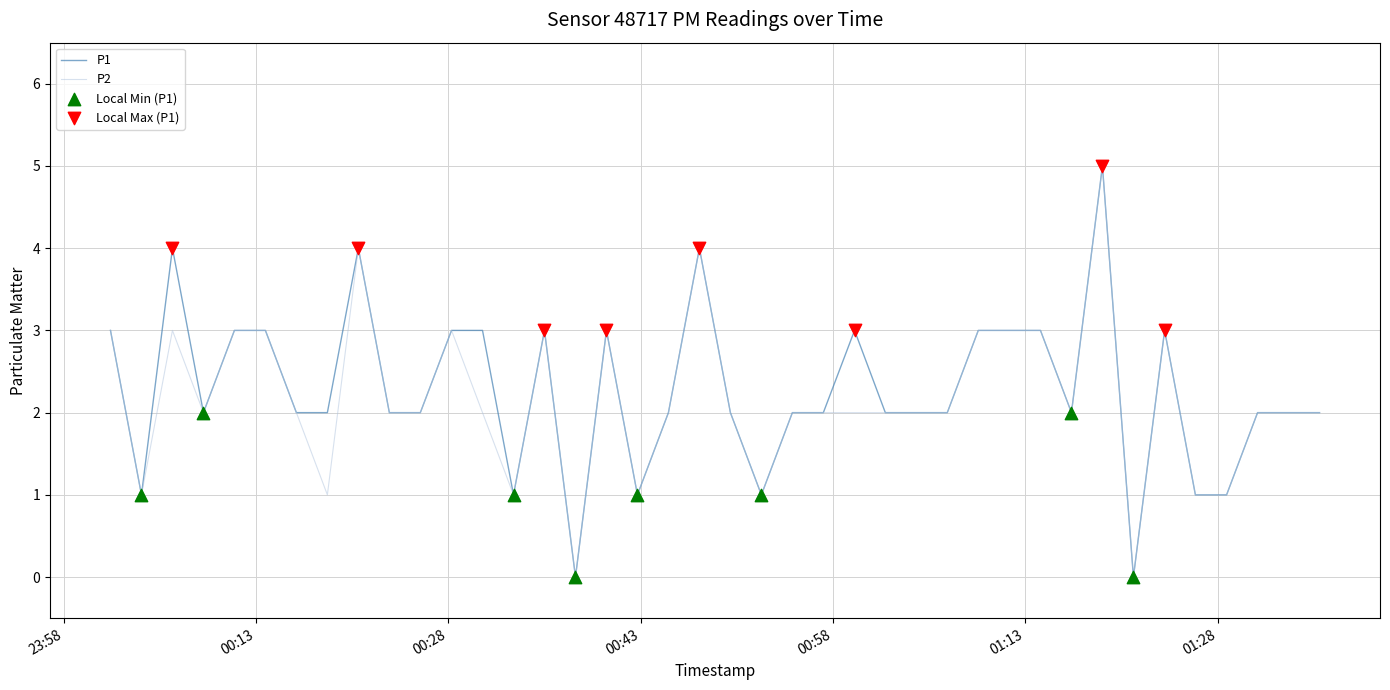

At which category is the sum across all series the highest?

2023-11-21T01:19:01